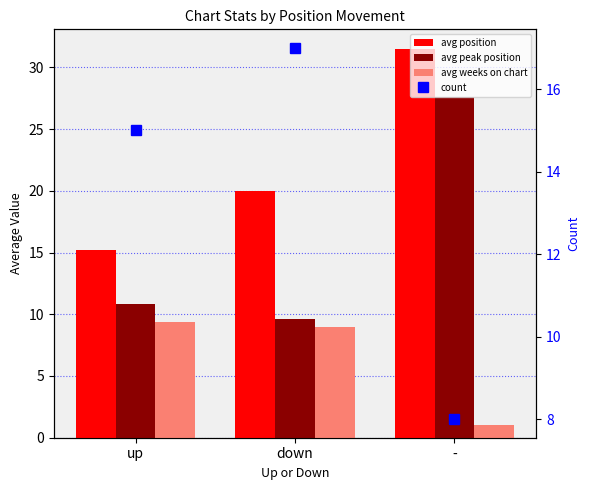

What is the minimum value for avg weeks on chart?

1.0